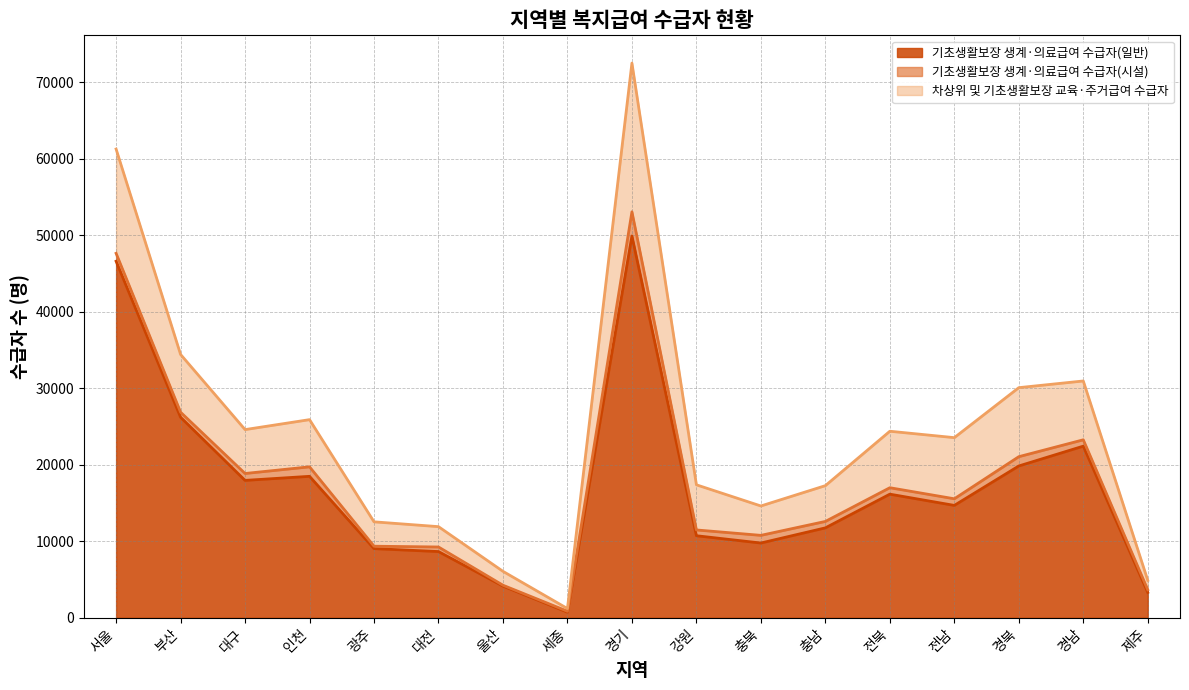

Does the chart display data point markers on the line(s)?

No